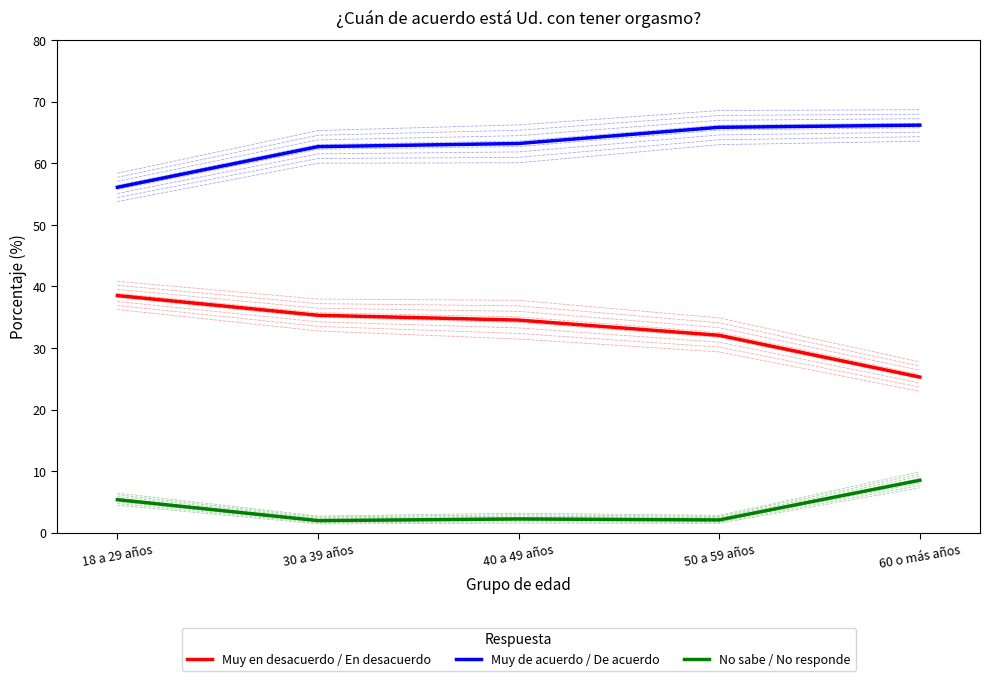

Which has a higher value, 18 a 29 años or 60 o más años?

18 a 29 años